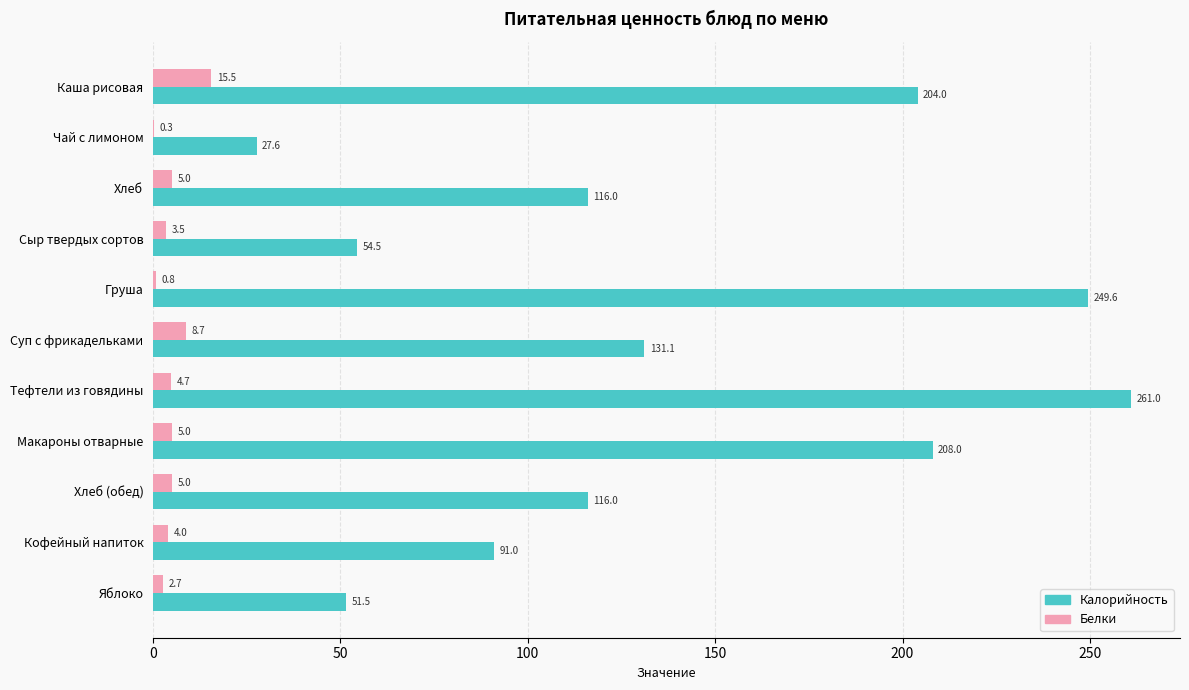

What is the sum of the Белки values at Каша рисовая and Кофейный напиток?

19.5